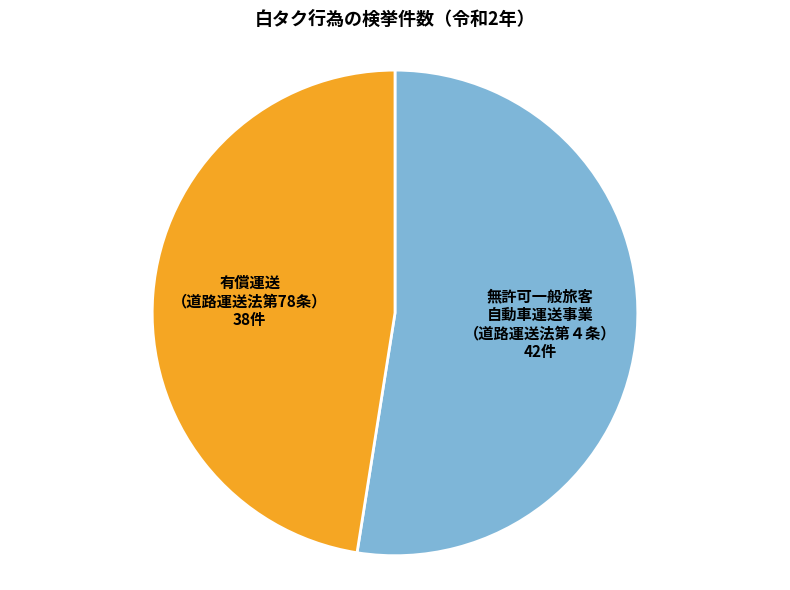

Is there any slice that represents more than half of the pie?

Yes